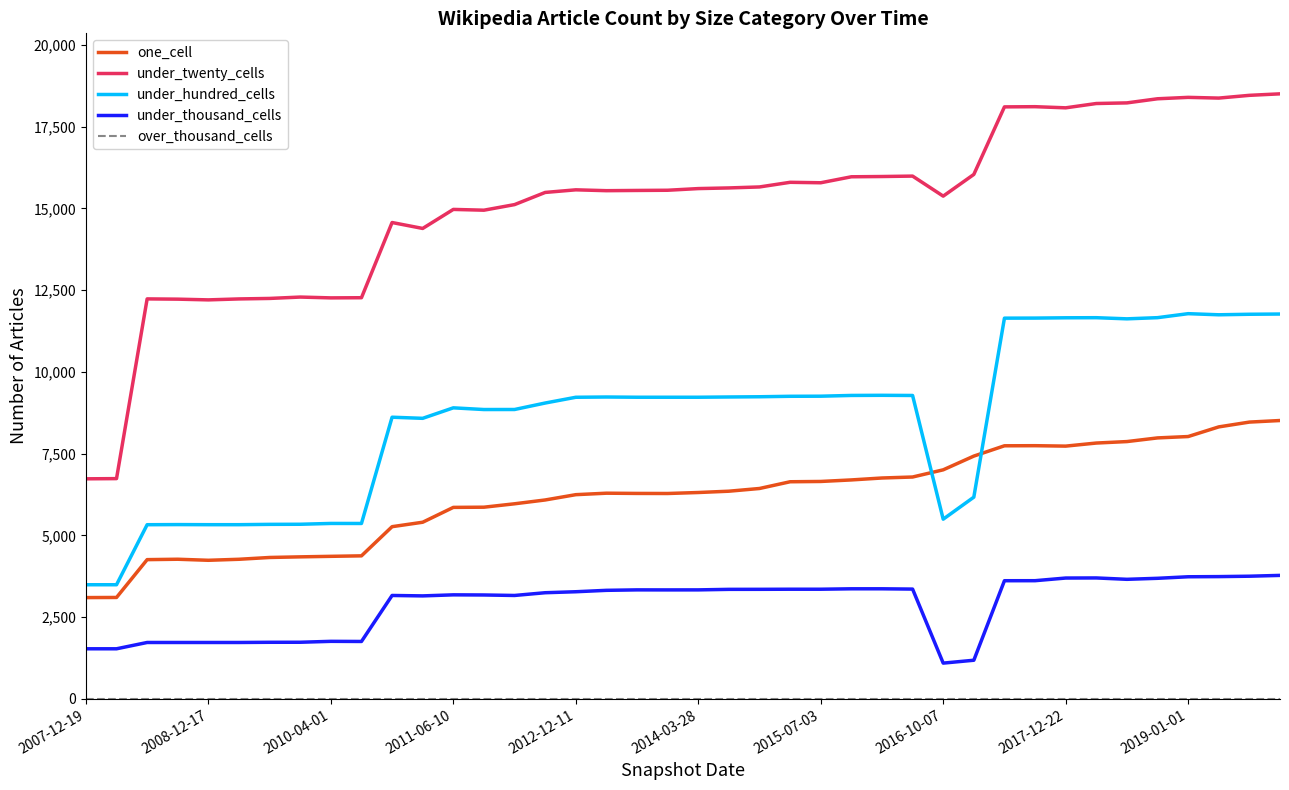

Does the chart display data point markers on the line(s)?

No